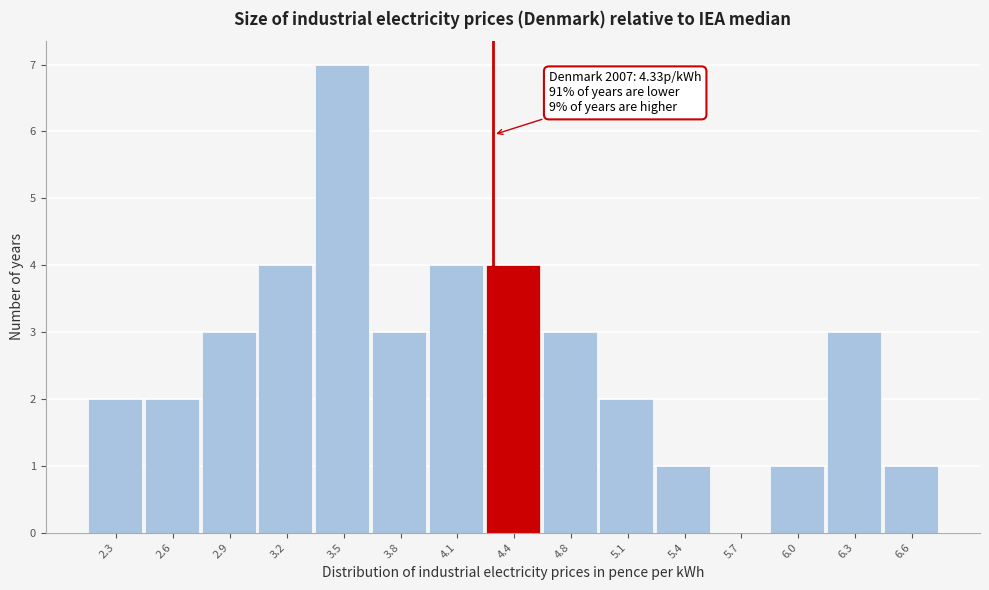

Which range on the x-axis has the tallest bar?

3.35 to 3.70